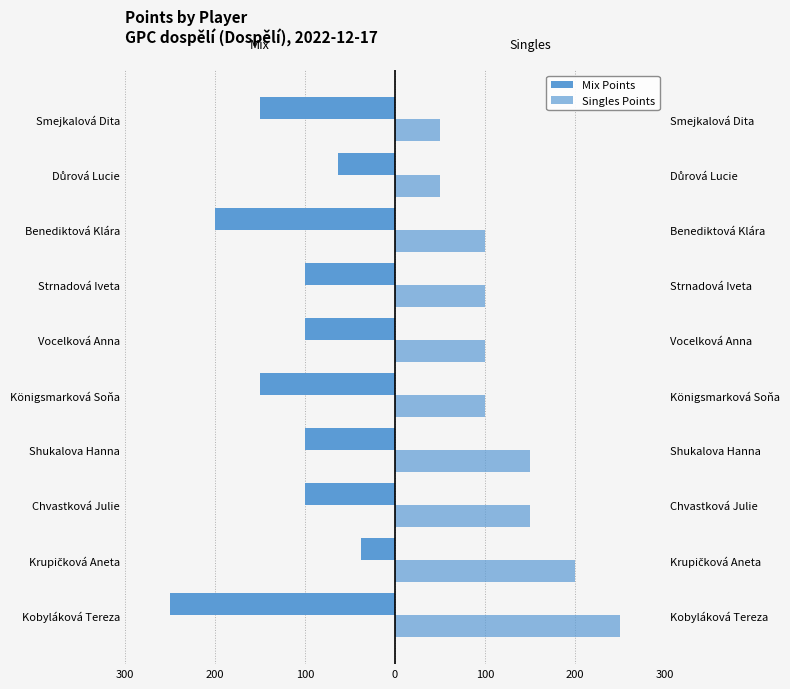

Which series has the widest spread of values?

Mix Points